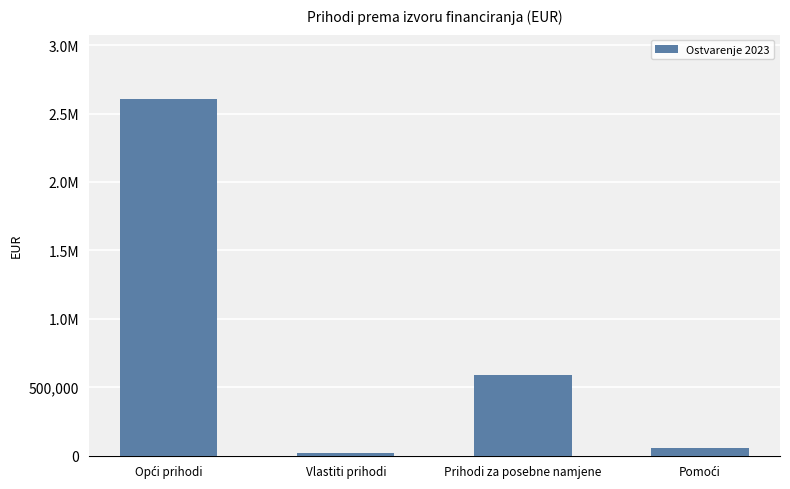

Which category has the lowest value across all series?

Vlastiti prihodi